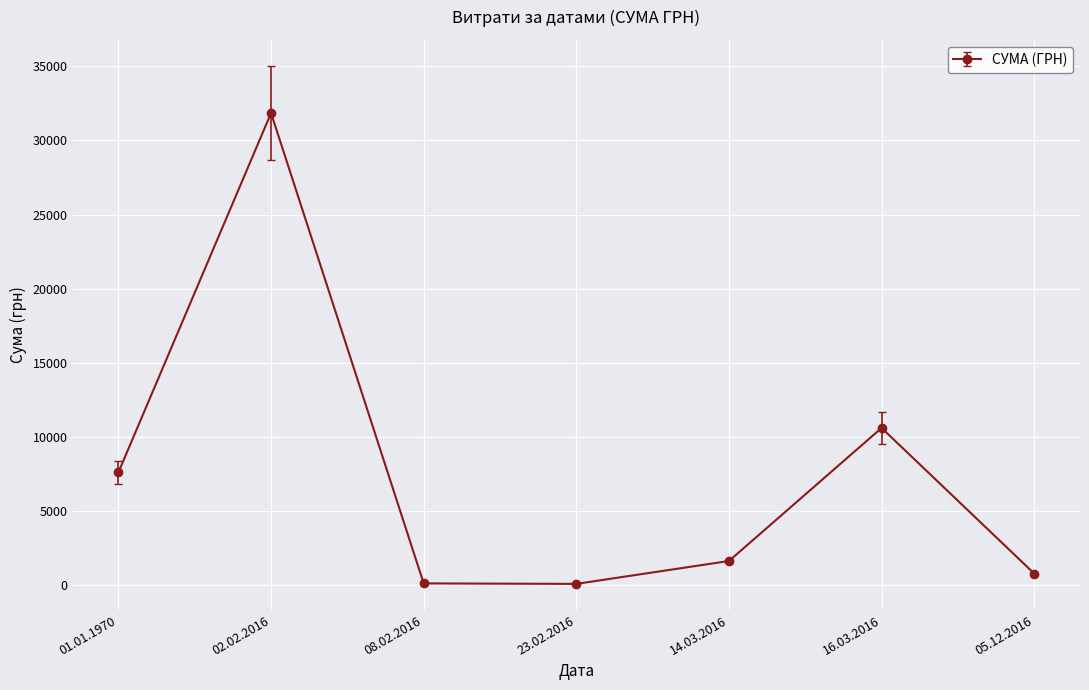

What is the label of the 4th point from the right?

23.02.2016